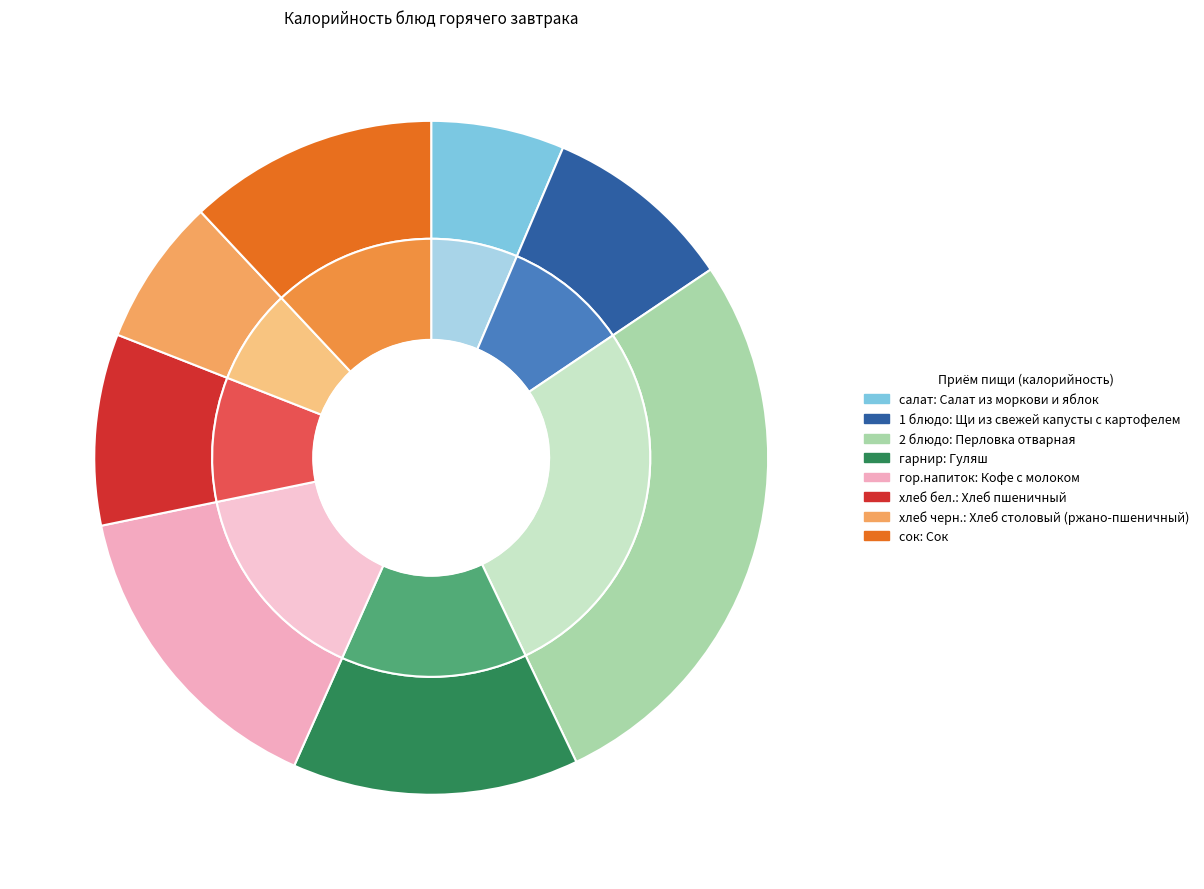

Combined, do Щи из свежей капусты с картофелем and Гуляш account for over 50%?

No